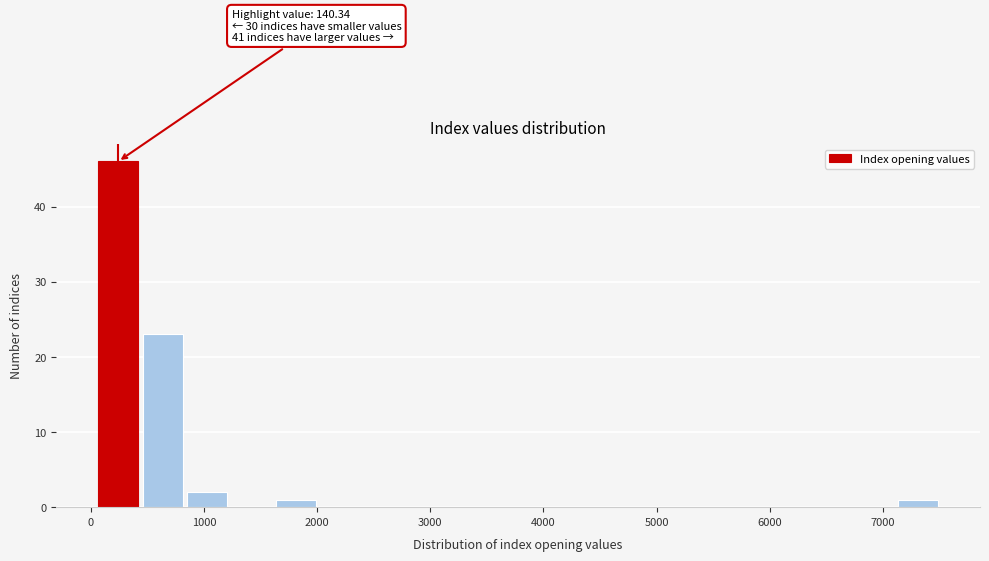

Read against the x-axis, roughly where is the centre of the tallest bar?

200